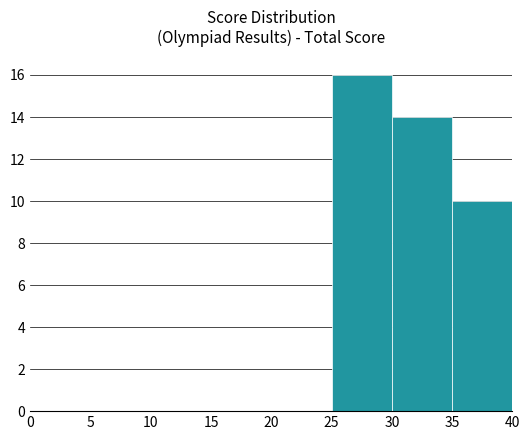

What is the height of the bar covering 25 to 30 on the x-axis? The values are not printed on the chart, so give them approximately, as read against the axis.

16